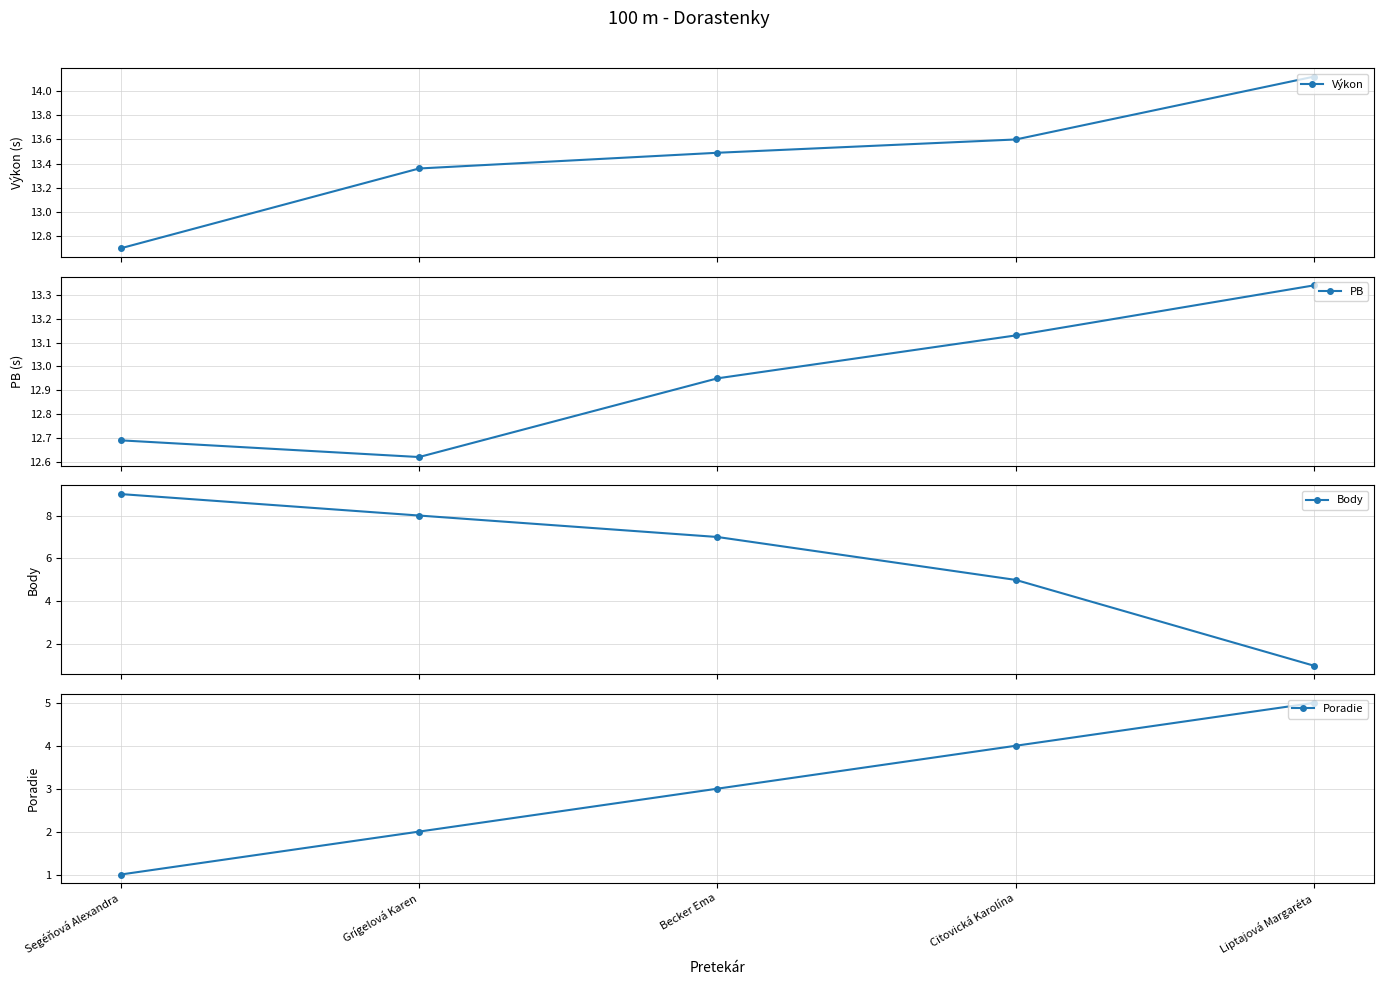

What is the spread (max minus min) of values at Citovická Karolína?

9.6